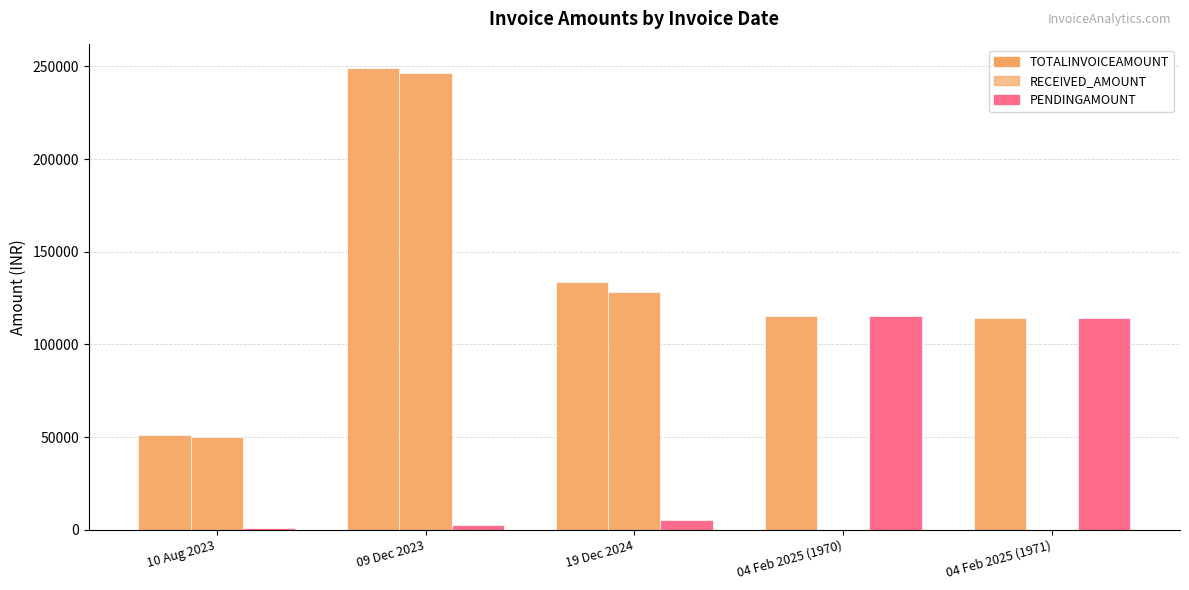

What is the label of the 2nd bar from the right?

04 Feb 2025 (1970)